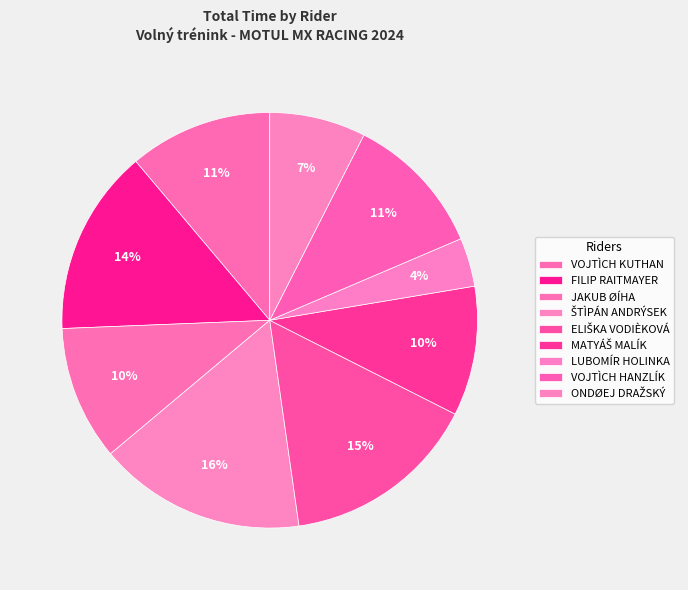

How many segments does this pie chart have?

9